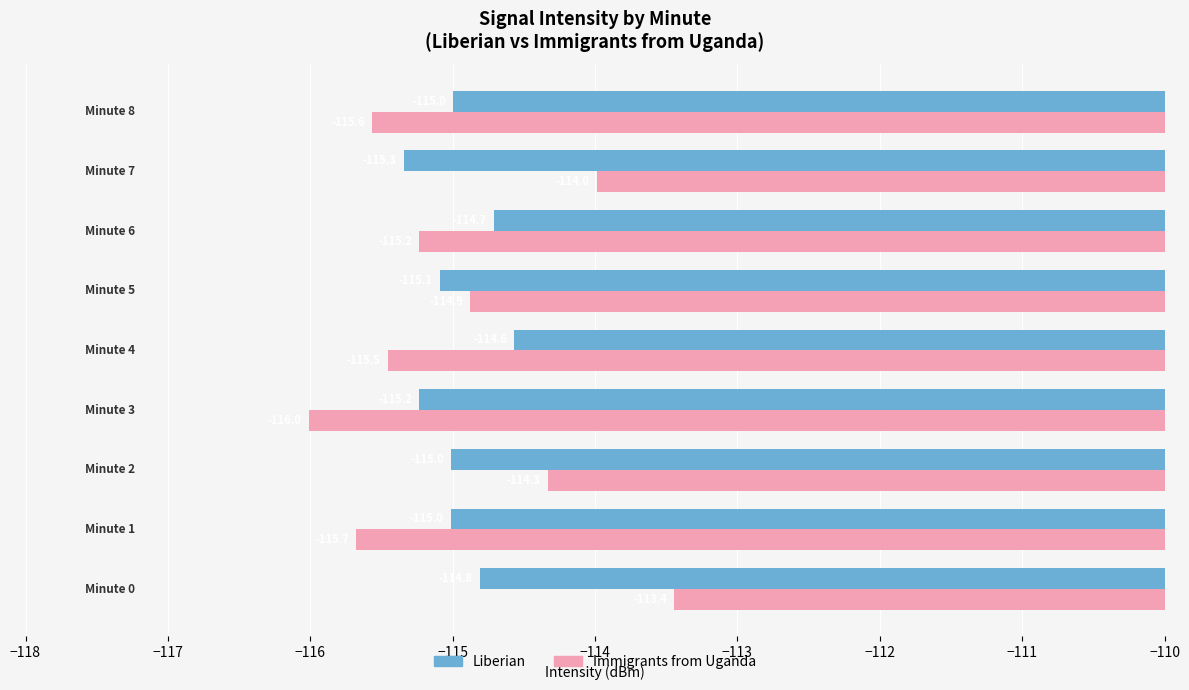

Which series has the largest range (max minus min)?

Immigrants from Uganda